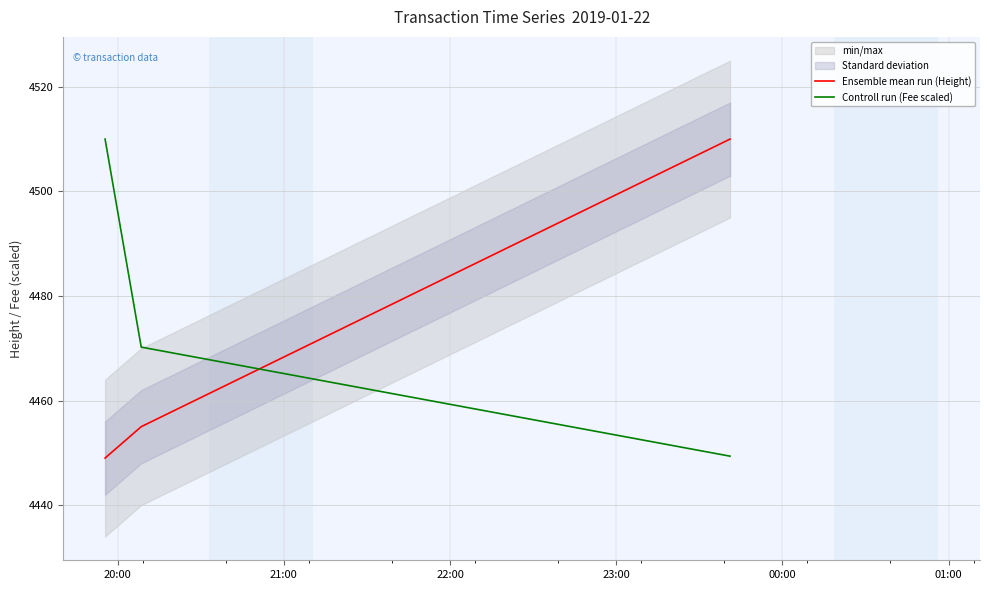

What is the value of the Ensemble mean run (Height) point at the 3rd from the left?

4510.0